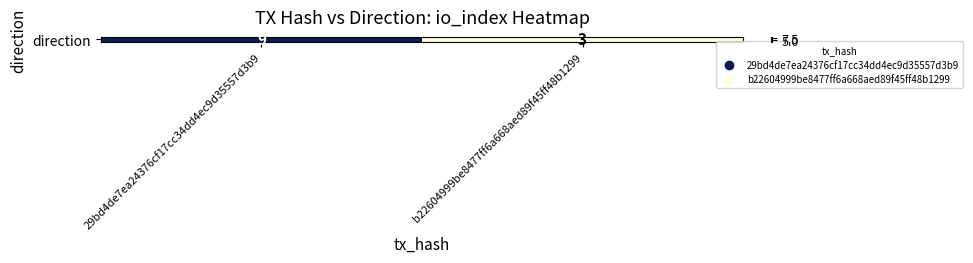

What is the change in value from 29bd4de7ea24376cf17cc34dd4ec9d35557d3b9 to b22604999be8477ff6a668aed89f45ff48b1299?

-6